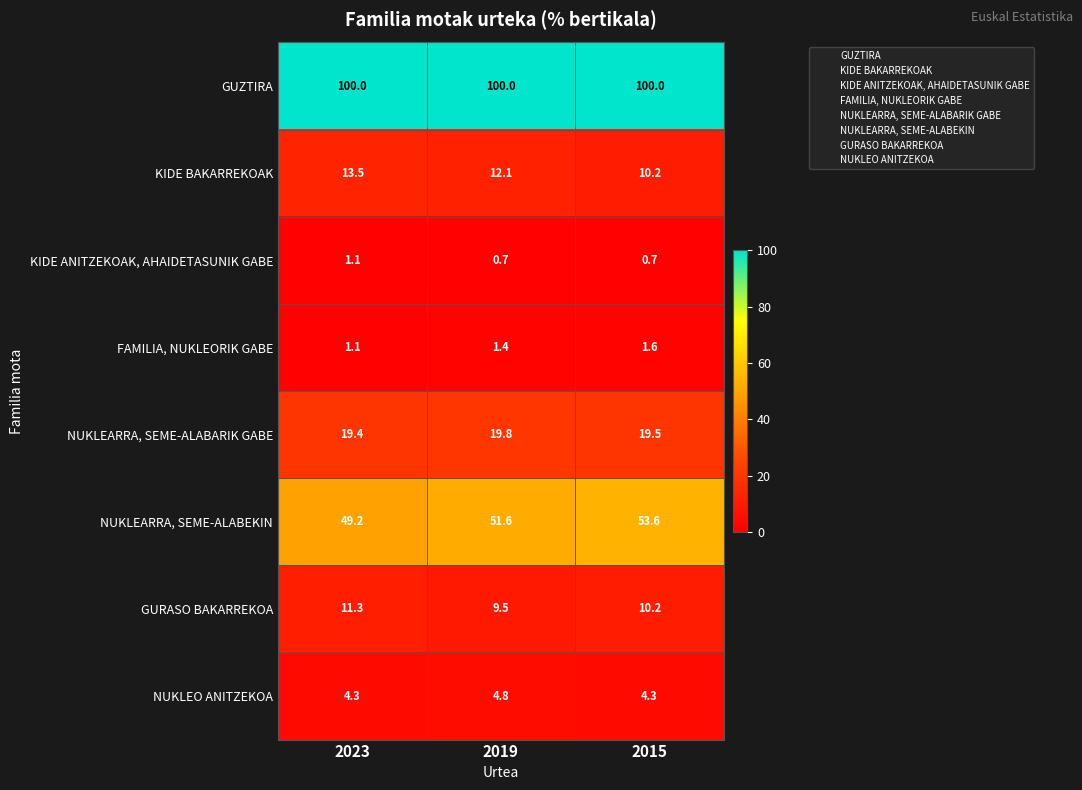

Reading left to right, extract all data points from this chart.

GUZTIRA: 2023=100.0	2019=100.0	2015=100.0
KIDE BAKARREKOAK: 2023=13.5	2019=12.1	2015=10.2
KIDE ANITZEKOAK, AHAIDETASUNIK GABE: 2023=1.1	2019=0.7	2015=0.7
FAMILIA, NUKLEORIK GABE: 2023=1.1	2019=1.4	2015=1.6
NUKLEARRA, SEME-ALABARIK GABE: 2023=19.4	2019=19.8	2015=19.5
NUKLEARRA, SEME-ALABEKIN: 2023=49.2	2019=51.6	2015=53.6
GURASO BAKARREKOA: 2023=11.3	2019=9.5	2015=10.2
NUKLEO ANITZEKOA: 2023=4.3	2019=4.8	2015=4.3